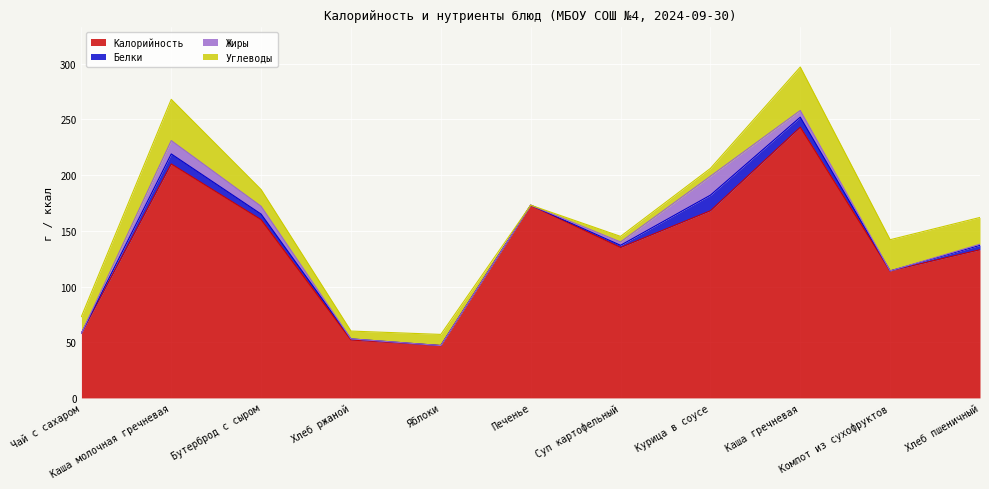

What position from the right is Хлеб пшеничный?

1